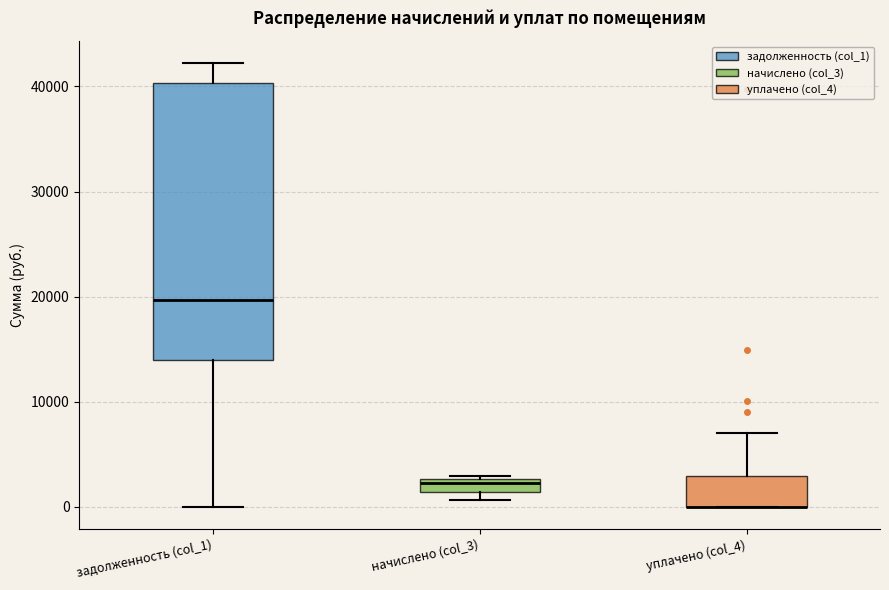

Where is the lower edge of the box for задолженность (col_1) on the y-axis? The values are not printed on the chart, so give them approximately, as read against the axis.

14000